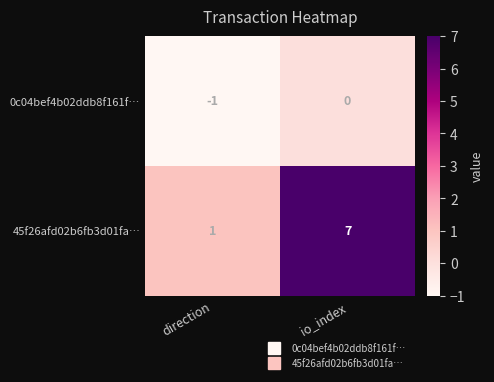

How many values in the 45f26afd02b6fb3d01fa… series are below 7?

1